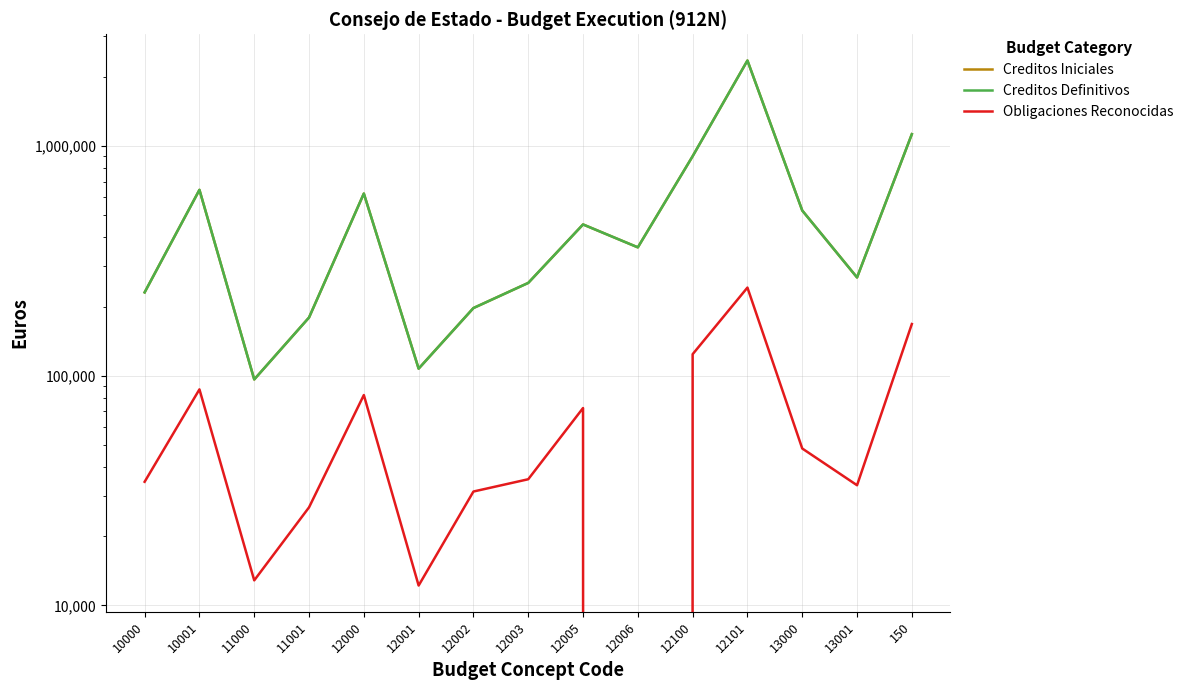

Reading left to right, transcribe all the data shown in this chart.

Creditos Iniciales: 10000=230590.0	10001=644240.0	11000=96350.0	11001=179250.0	12000=620890.0	12001=107370.0	12002=197070.0	12003=253490.0	12005=455450.0	12006=362060.0	12100=902520.0	12101=2354560.0	13000=523760.0	13001=267770.0	150=1125620.0
Creditos Definitivos: 10000=230590.0	10001=644240.0	11000=96350.0	11001=179250.0	12000=620890.0	12001=107370.0	12002=197070.0	12003=253490.0	12005=455450.0	12006=362060.0	12100=902520.0	12101=2354560.0	13000=523760.0	13001=267770.0	150=1125620.0
Obligaciones Reconocidas: 10000=34546.0	10001=87219.0	11000=12864.0	11001=26740.8	12000=82395.6	12001=12213.5	12002=31331.8	12003=35438.0	12005=72338.7	12006=0.0	12100=124079.8	12101=241900.7	13000=48226.4	13001=33370.1	150=167881.8